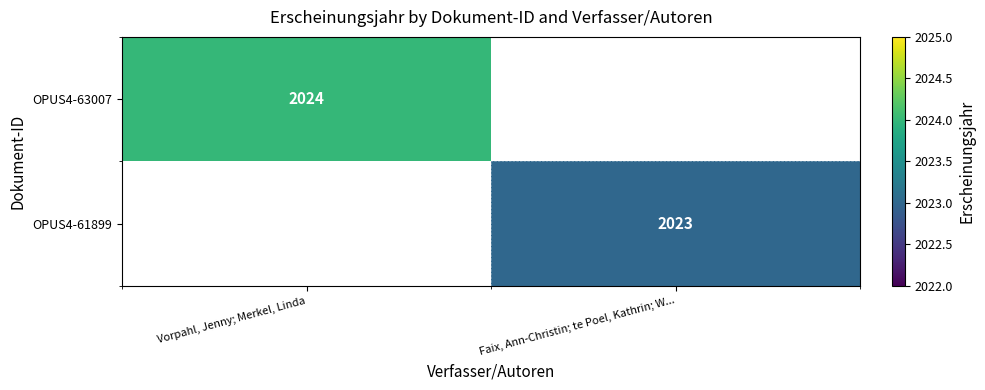

What is the maximum value shown in the chart?

2024.0